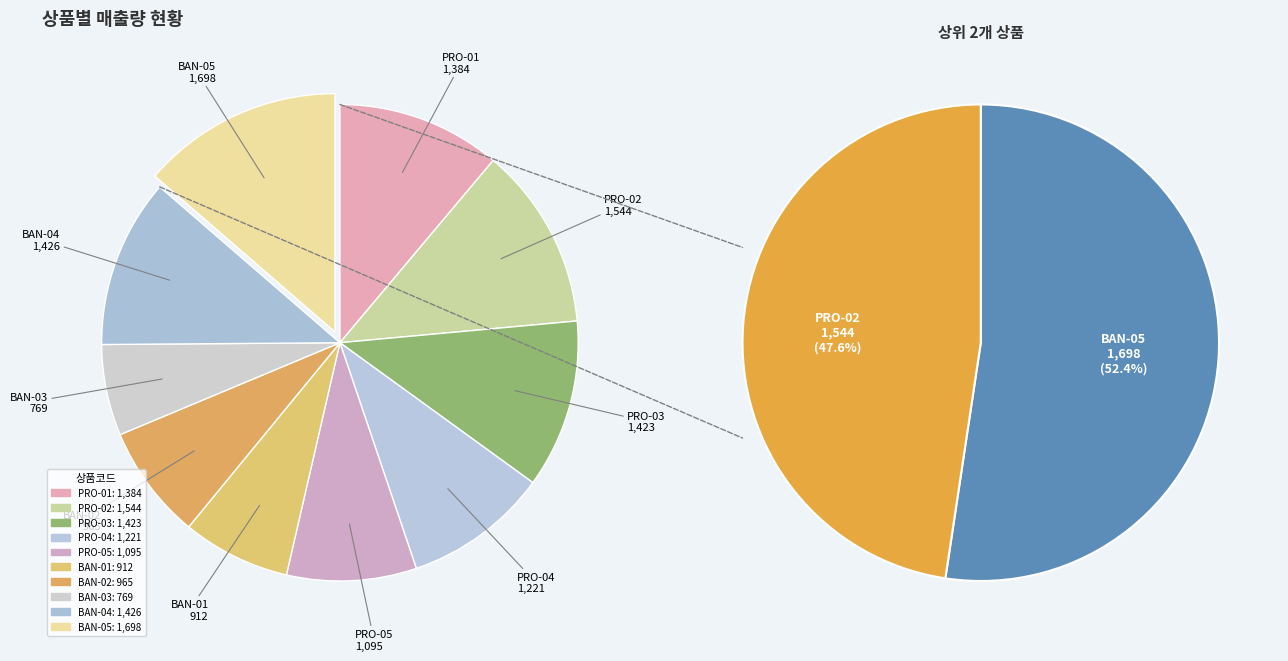

What is the smallest slice in the pie chart?

BAN-03